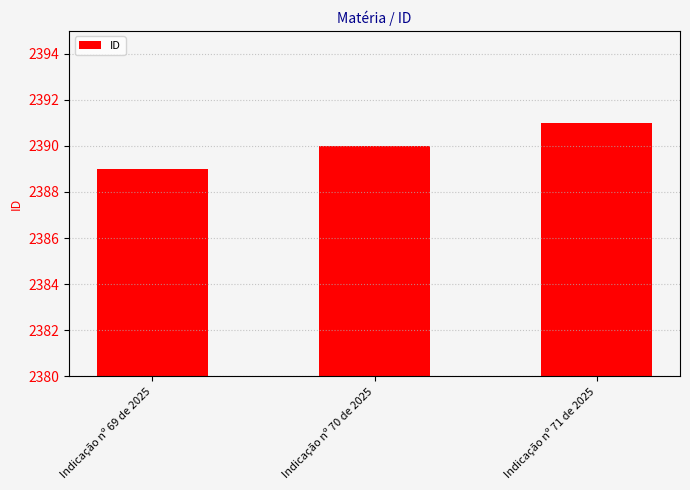

How many data points does each series have?

3